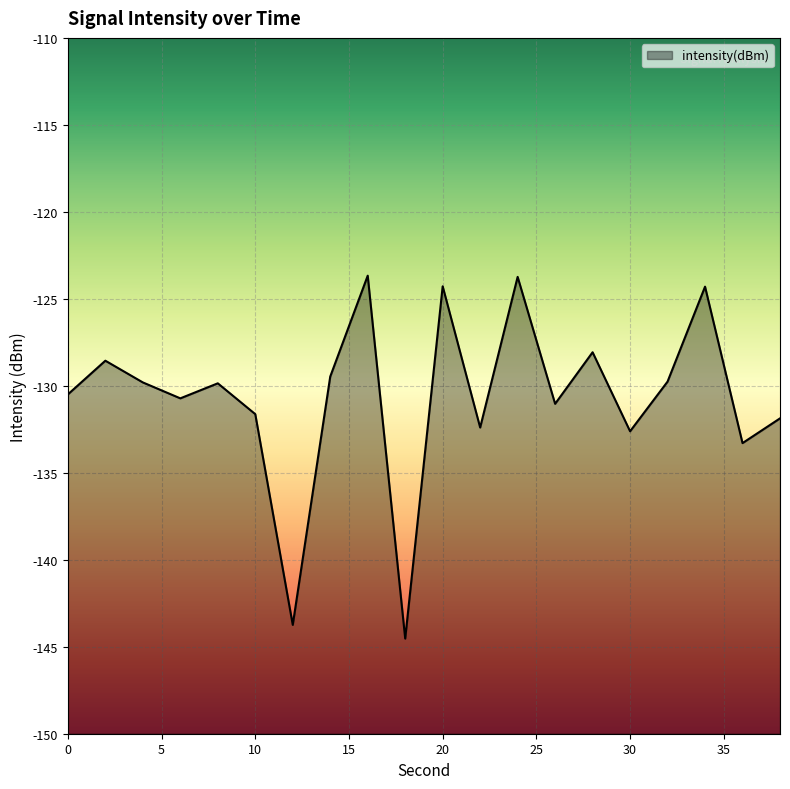

What is the difference between the values at 18 and 6?

13.8